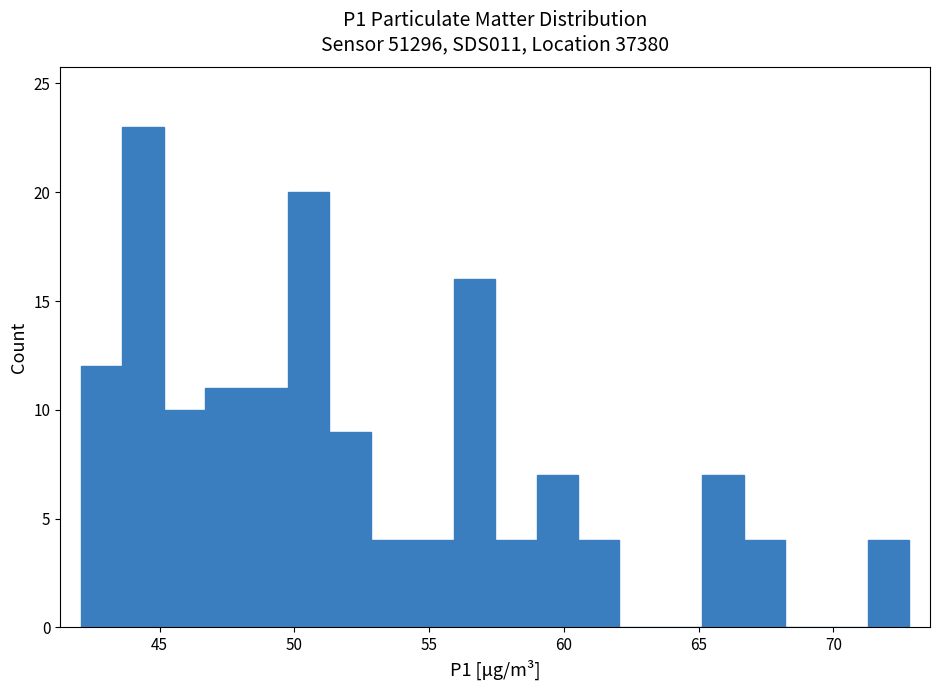

Around what value on the x-axis is the tallest bar? Give the approximate position of its centre, as read against the axis.

44.5